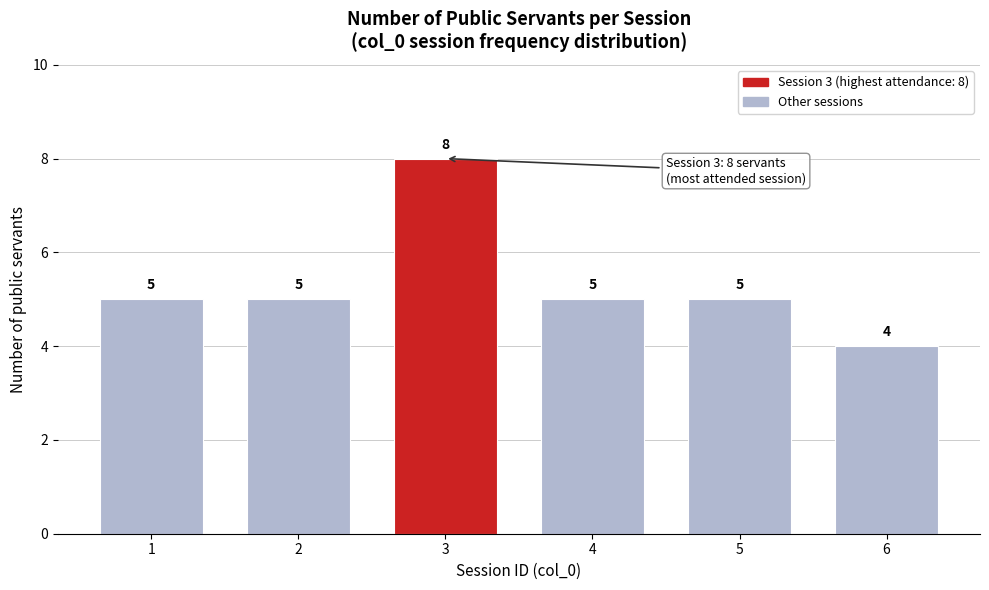

Reading left to right, what are all the values shown in this chart?

1=5	2=5	3=8	4=5	5=5	6=4